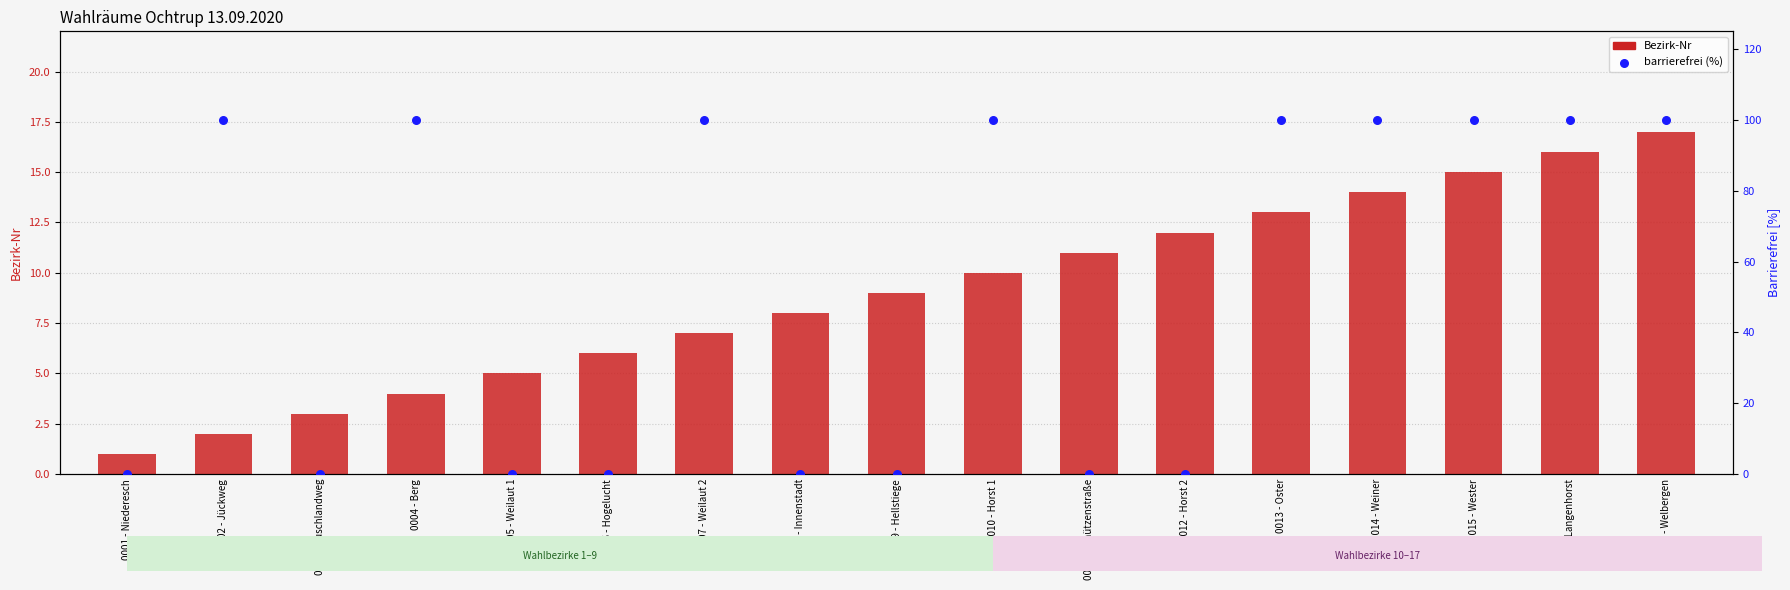

Which series has the largest total across all categories?

barrierefrei (%)